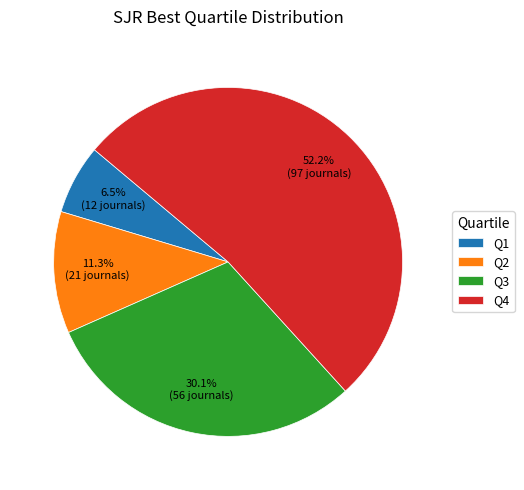

What is the largest slice in the pie chart?

Q4